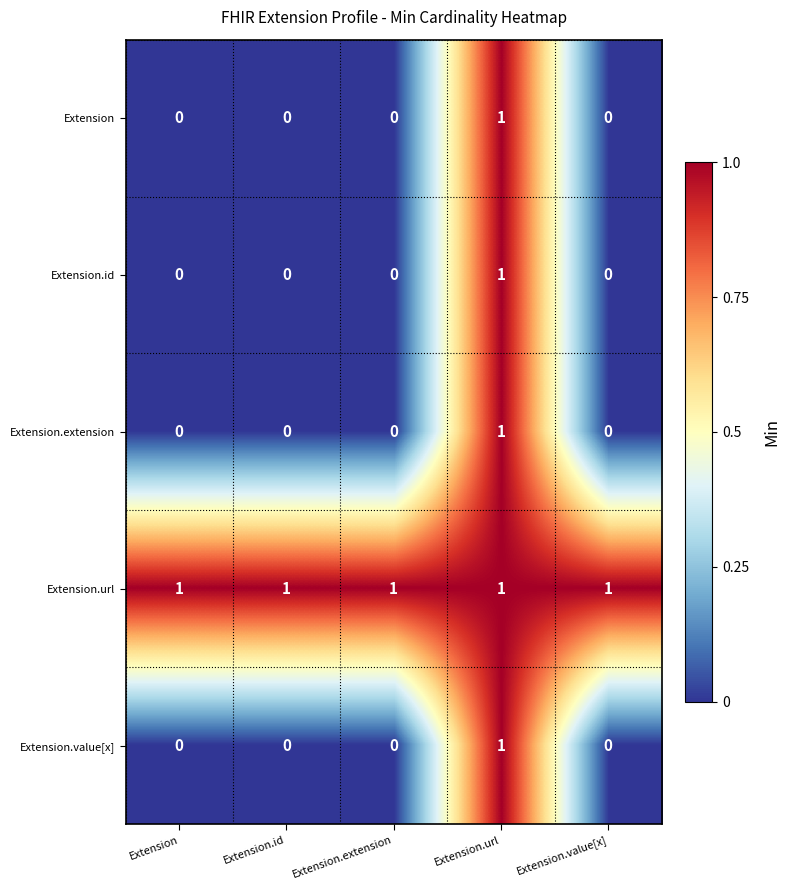

At how many categories does at least one series exceed 0?

5